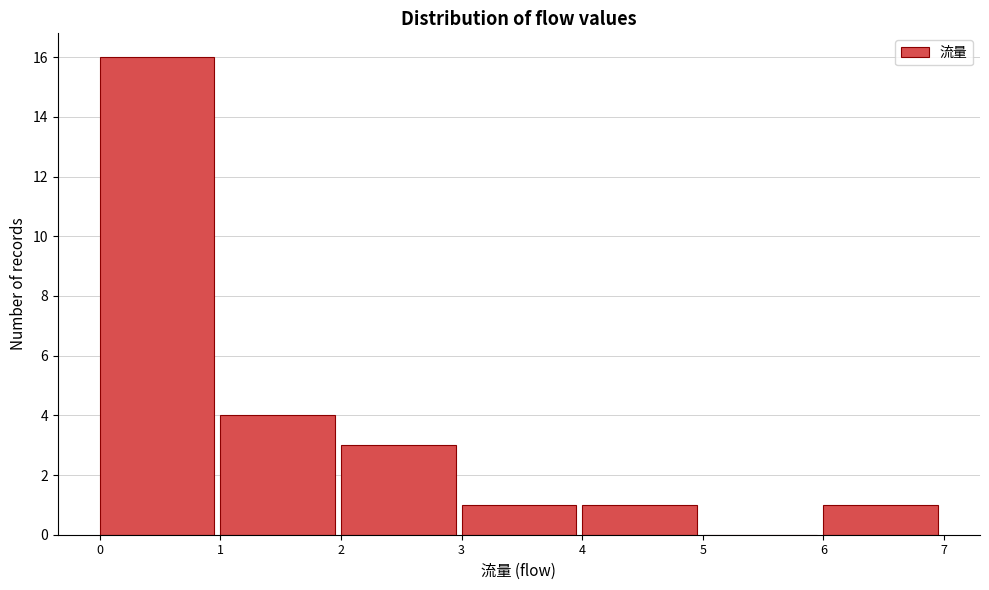

Reading left to right, list every bar in this chart as the range it spans on the x-axis followed by its height. The values are not printed on the chart, so give them approximately, as read against the axis.

0 to 1: 16
1 to 2: 4
2 to 3: 3
3 to 4: 1
4 to 5: 1
5 to 6: 0
6 to 7: 1